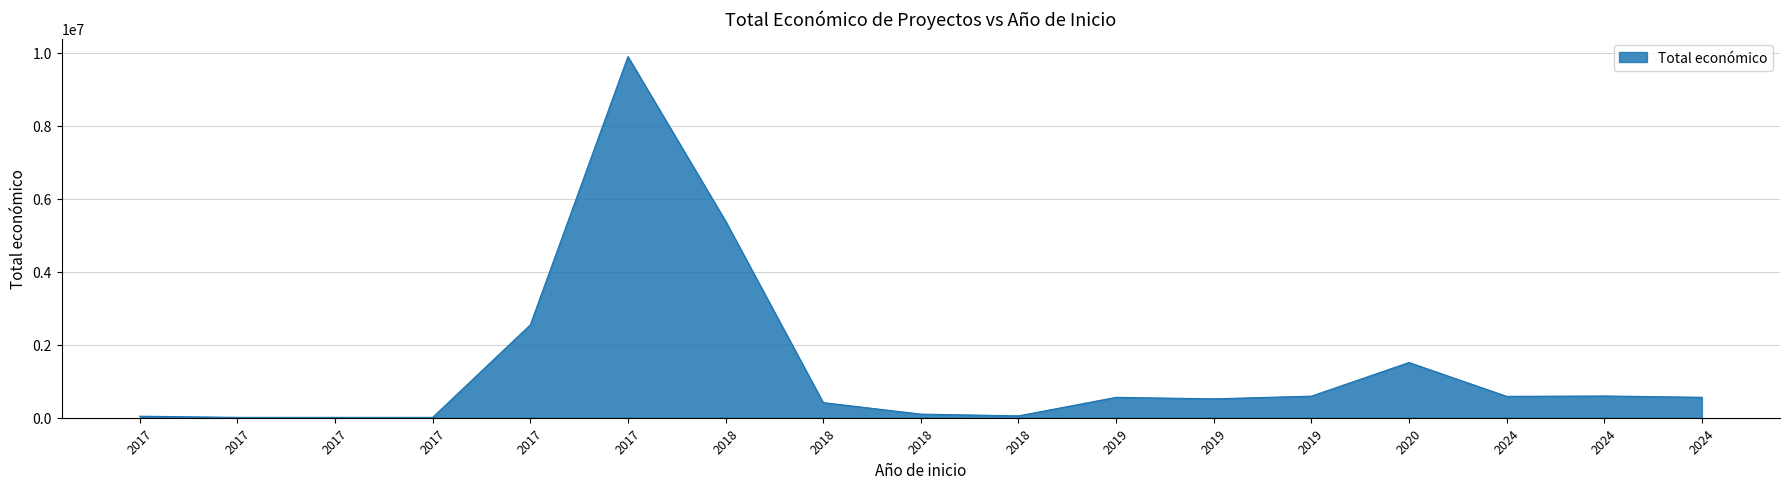

Which label corresponds to the smallest value in the chart?

2017